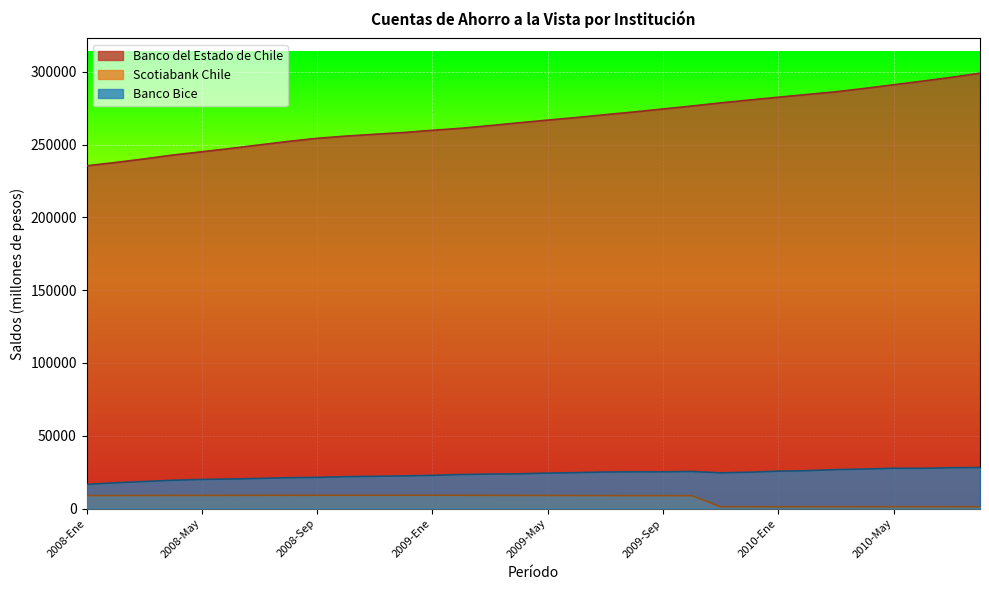

True or false: Scotiabank Chile and Banco Bice intersect in this chart.

False